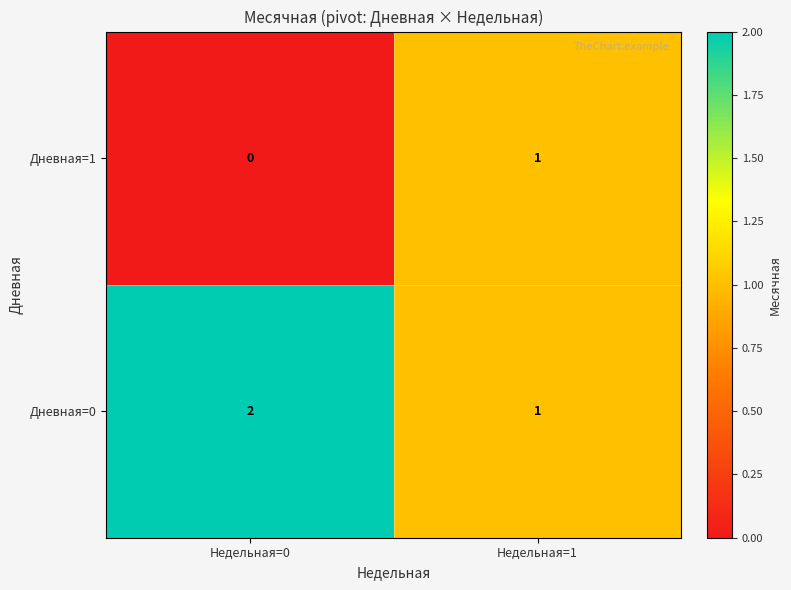

List the series in order of their overall mean, highest first.

Дневная=0, Дневная=1